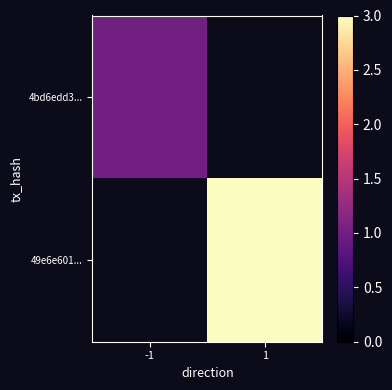

True or false: 4bd6edd3... has a value of 1.0 at -1.

True